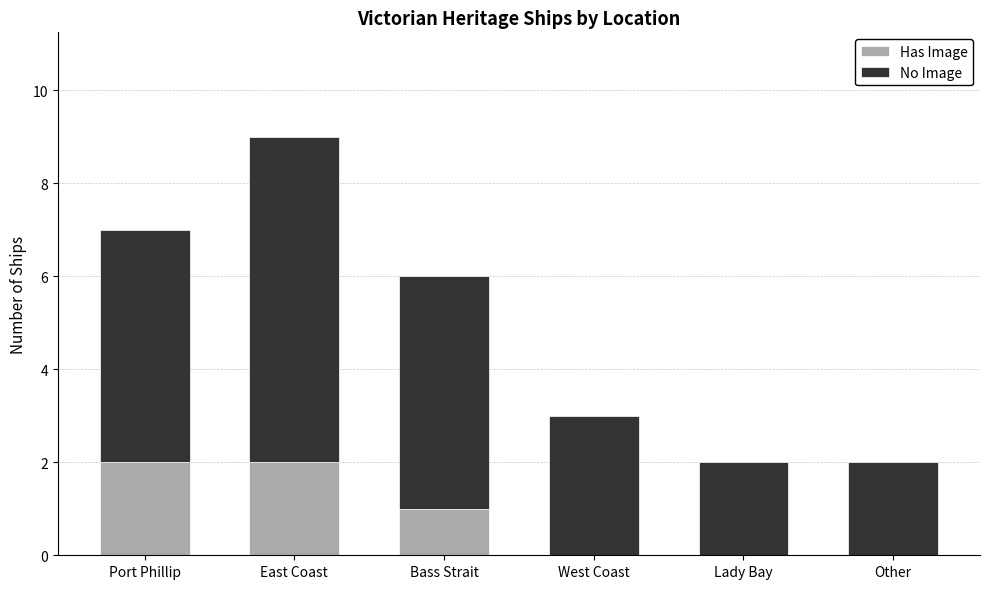

The value of Has Image at East Coast is 2. True or false?

True